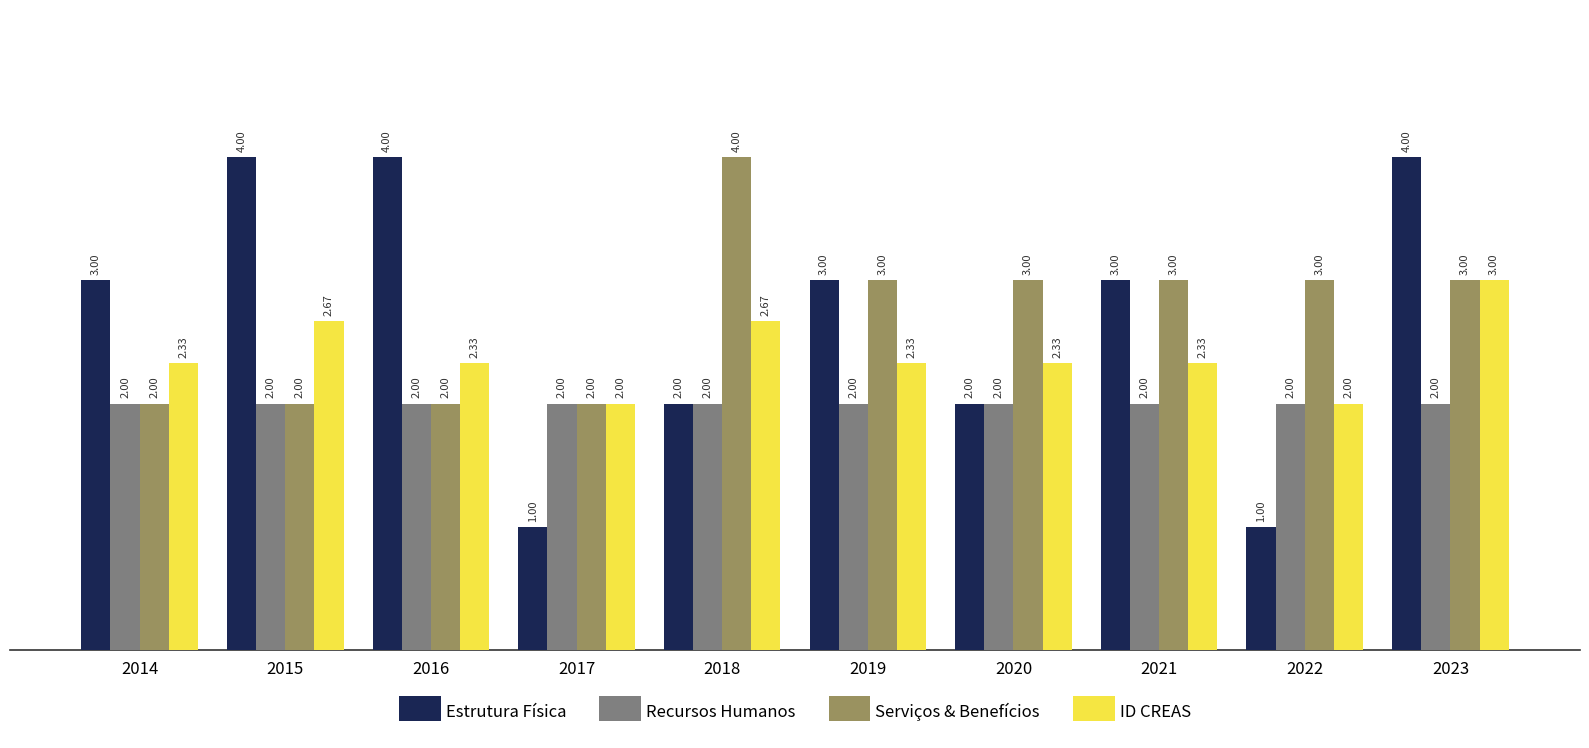

What is the approximate value of Estrutura Física at 2018?

2.0